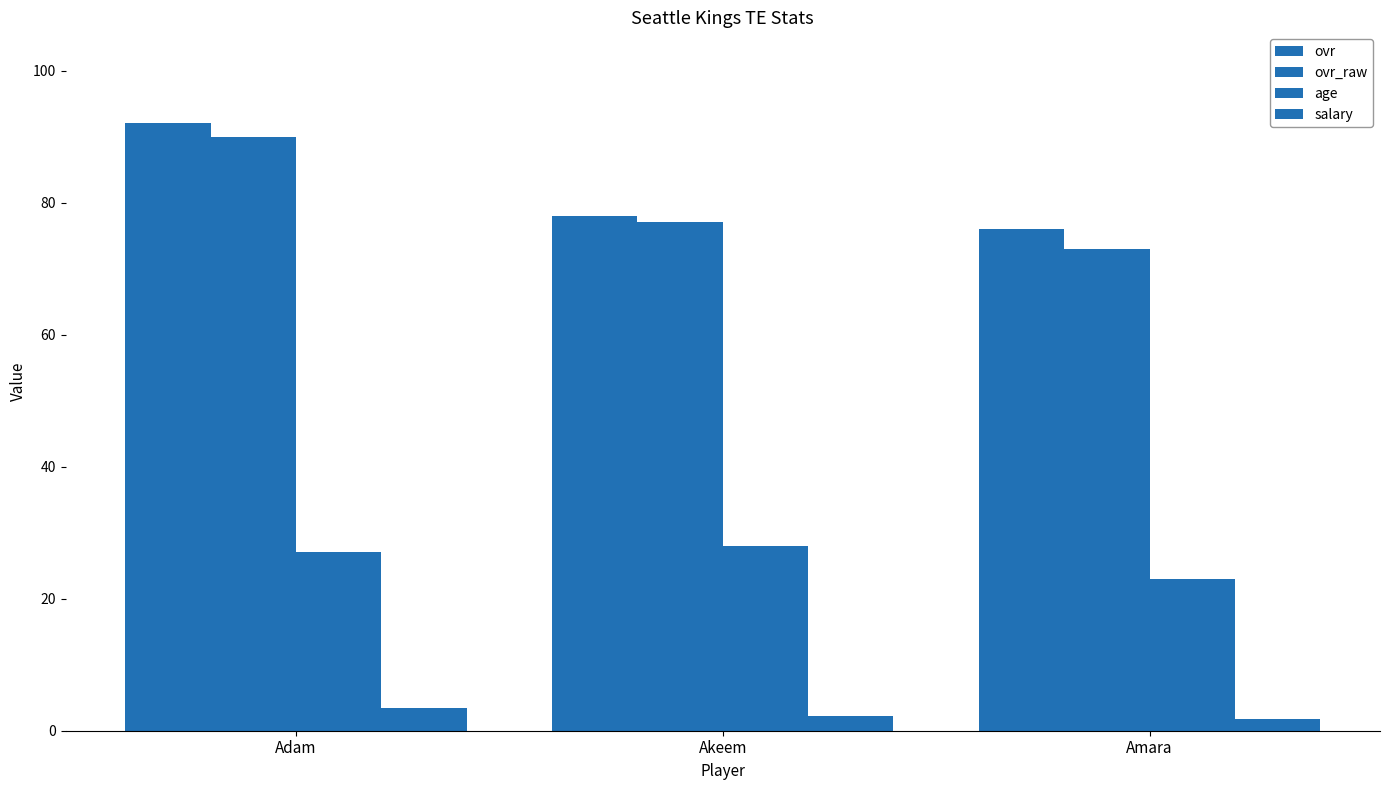

Count the number of data series in this chart.

4